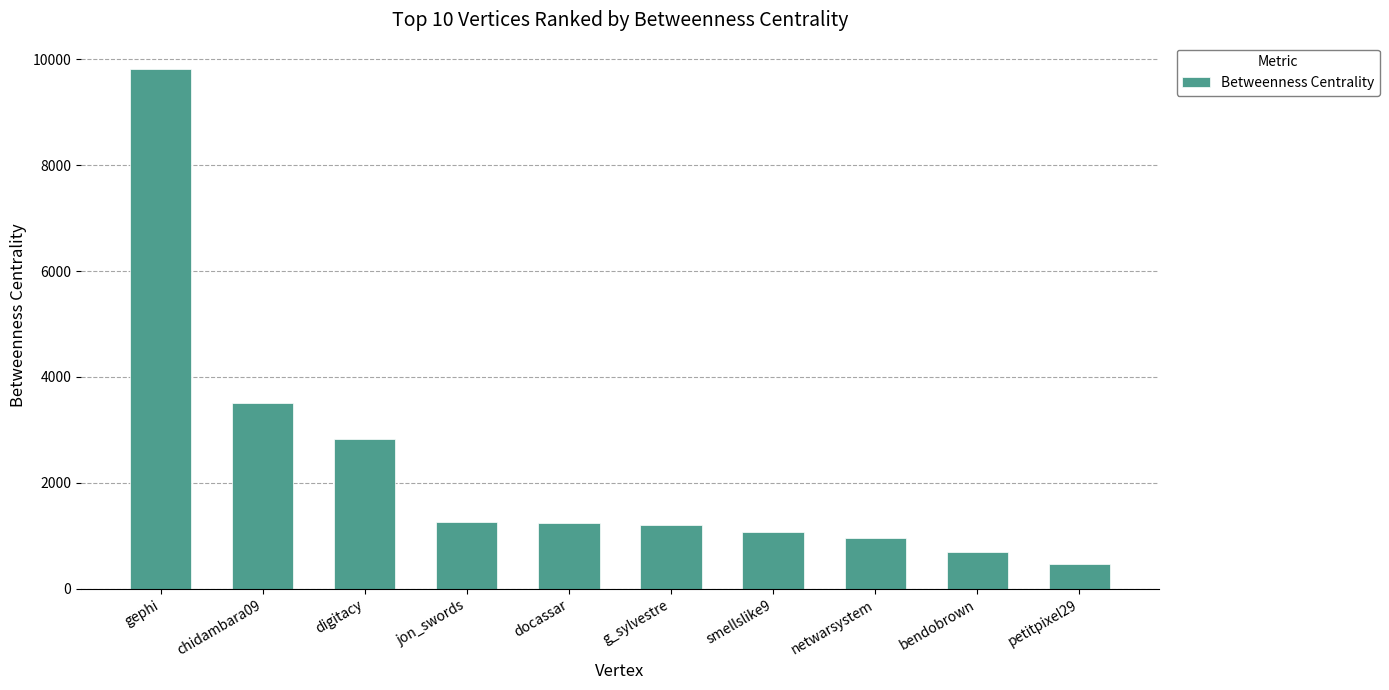

Which has a higher value, digitacy or gephi?

gephi